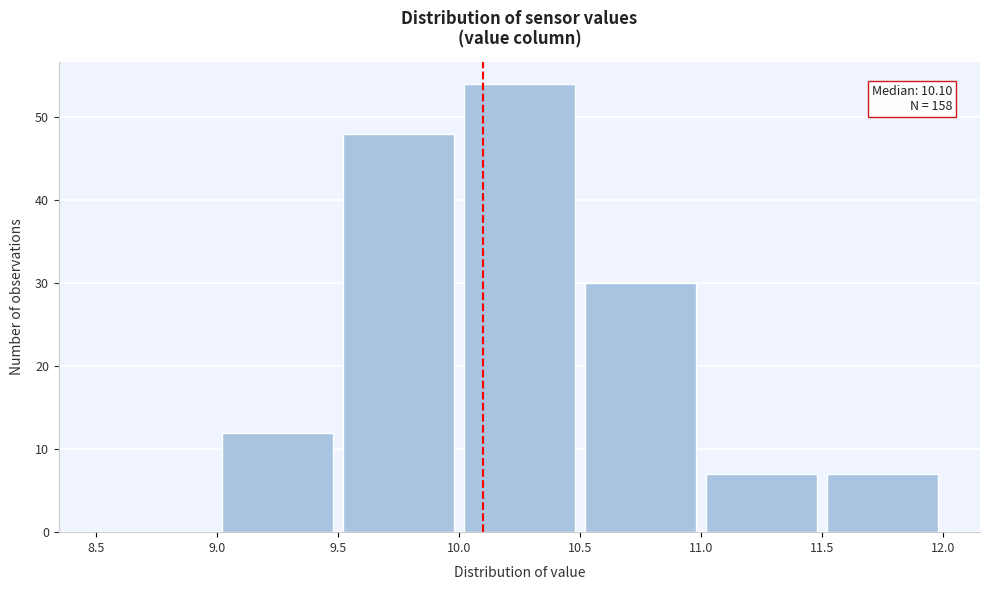

Over which range of the x-axis is the bar tallest?

10.0 to 10.5